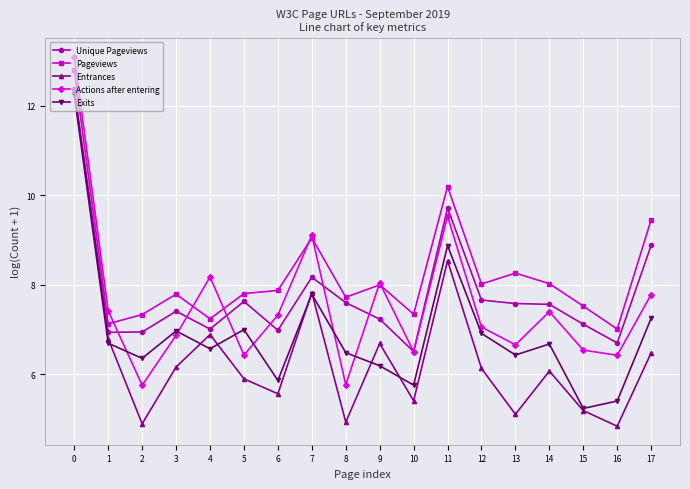

What is the sum of the Unique Pageviews values at 9 and 2?

14.2